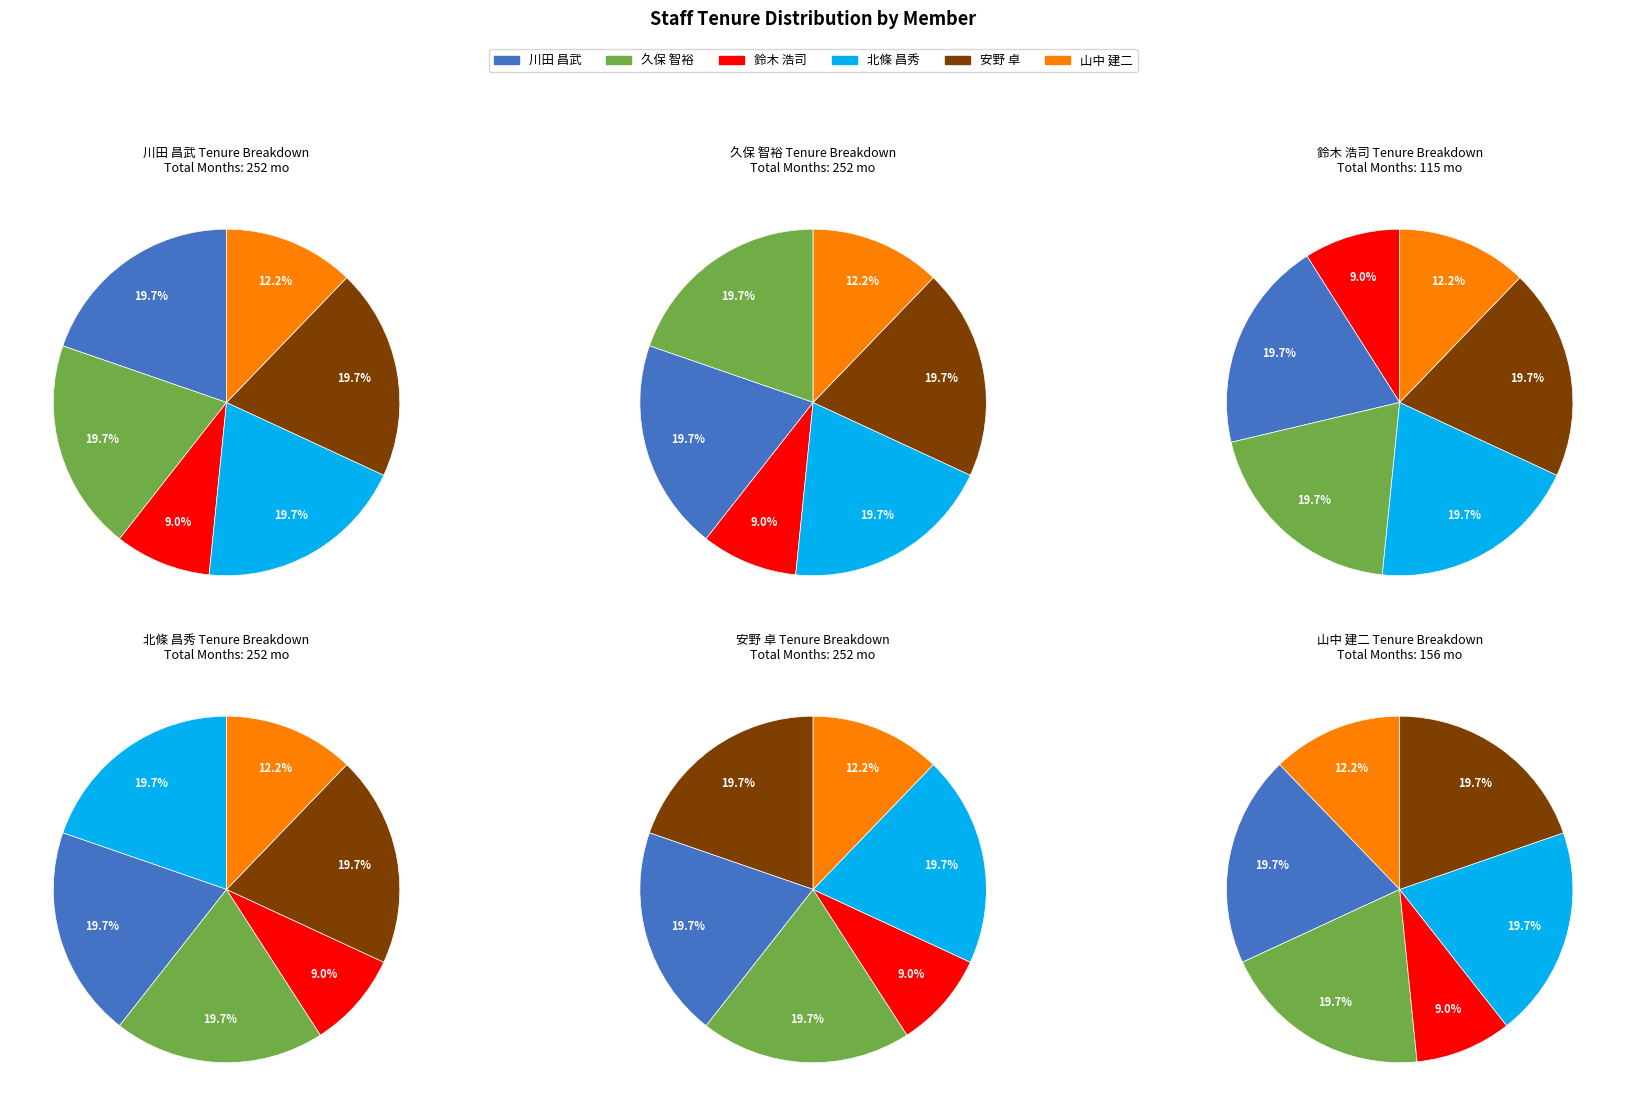

Count the number of slices in the pie.

6